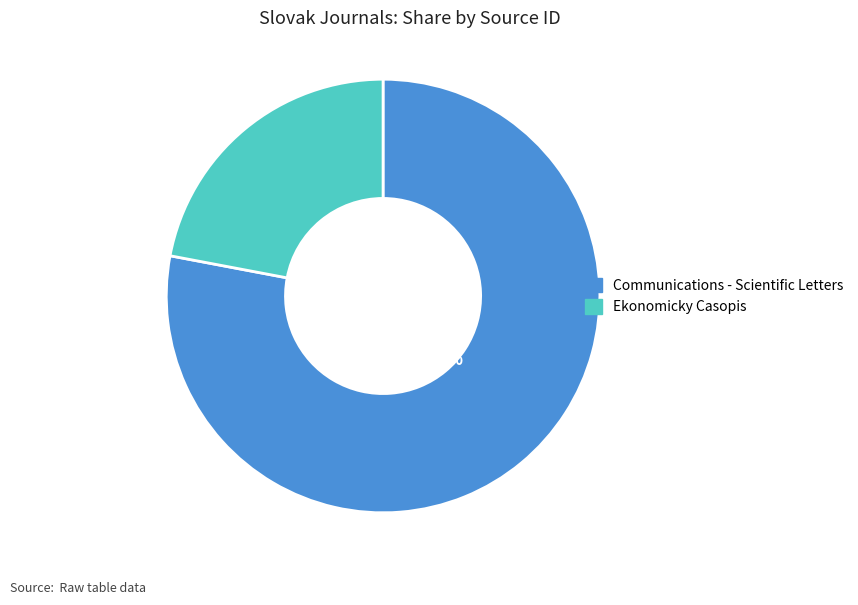

Is there any slice that represents more than half of the pie?

Yes